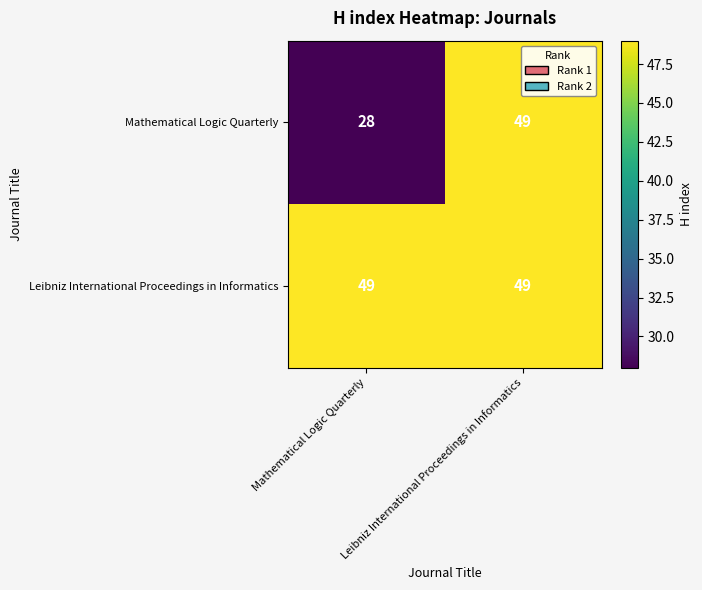

What is the difference between the maximum and minimum values in the Mathematical Logic Quarterly series?

21